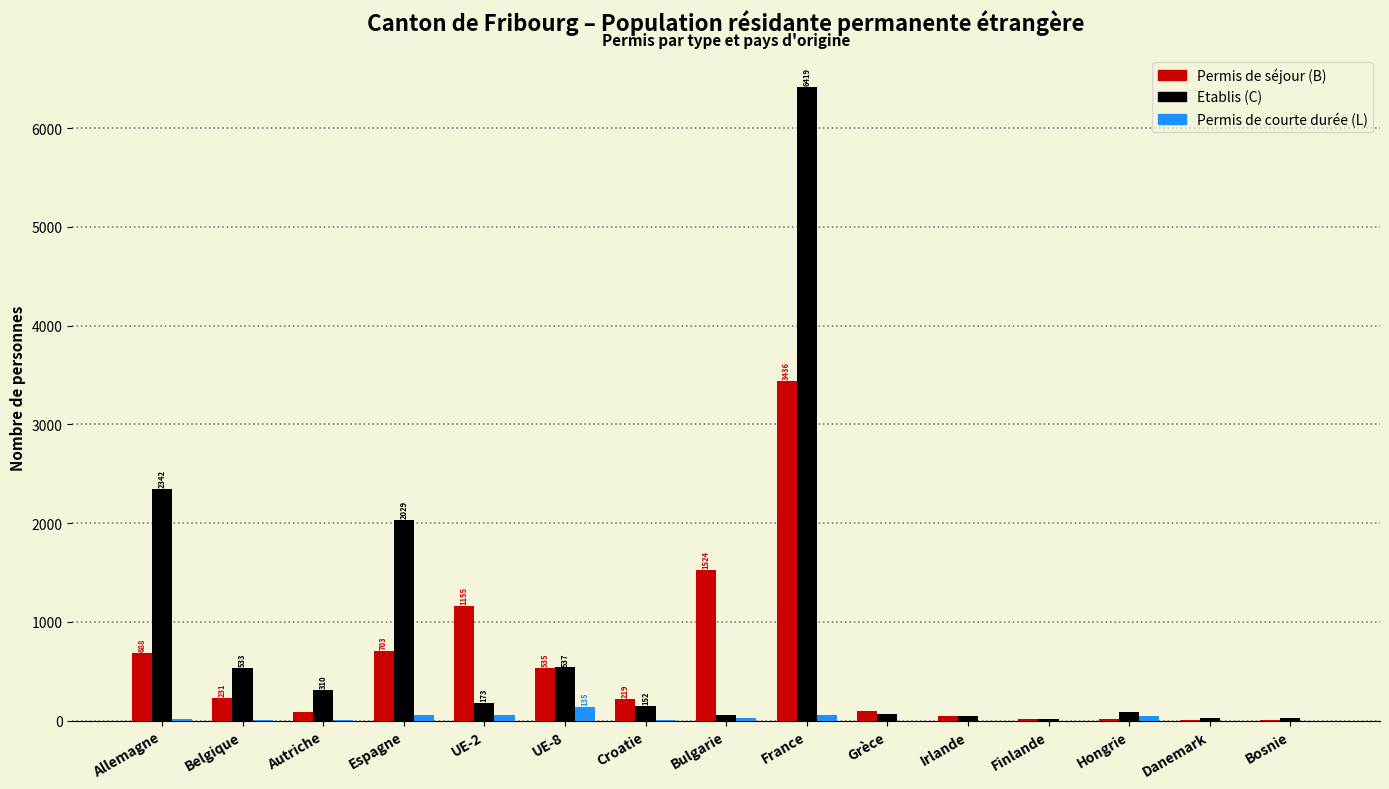

Which series changed the most between Croatie and France?

Etablis (C)